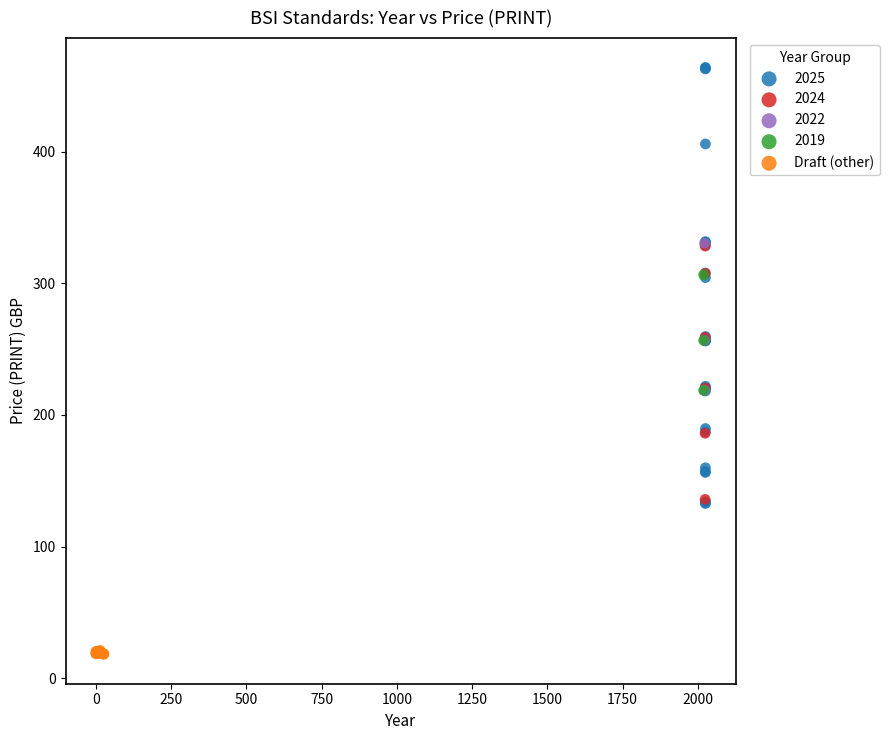

Which series reaches the maximum Y coordinate?

2025